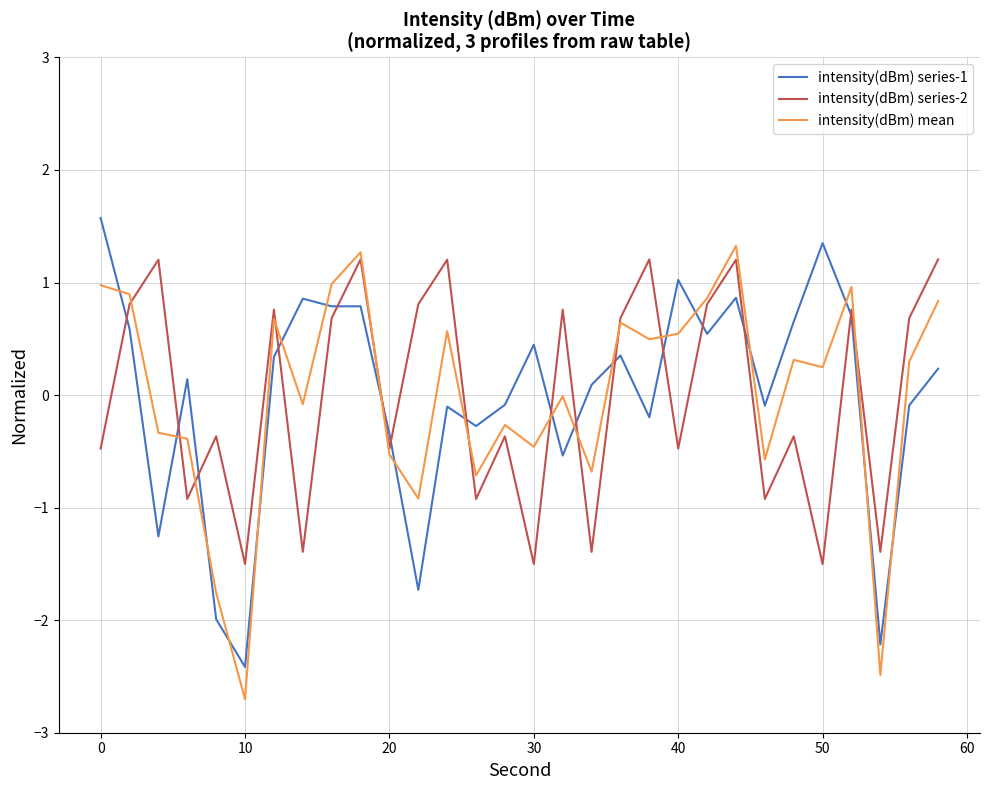

How many lines are shown in the chart?

3